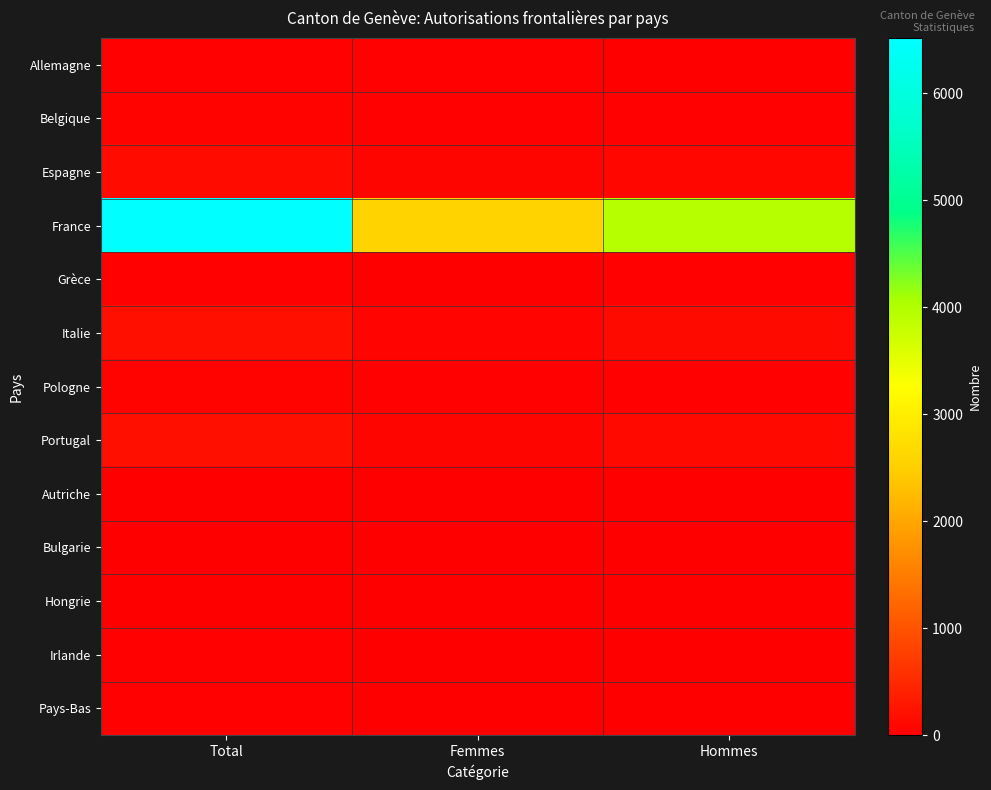

Reading left to right, what are all the values shown in this chart?

Allemagne: Total=21	Femmes=14	Hommes=7
Belgique: Total=41	Femmes=22	Hommes=19
Espagne: Total=151	Femmes=67	Hommes=84
France: Total=6519	Femmes=2568	Hommes=3951
Grèce: Total=31	Femmes=7	Hommes=24
Italie: Total=201	Femmes=63	Hommes=138
Pologne: Total=41	Femmes=14	Hommes=27
Portugal: Total=193	Femmes=72	Hommes=121
Autriche: Total=2	Femmes=1	Hommes=1
Bulgarie: Total=9	Femmes=0	Hommes=9
Hongrie: Total=11	Femmes=9	Hommes=2
Irlande: Total=18	Femmes=7	Hommes=11
Pays-Bas: Total=14	Femmes=7	Hommes=7